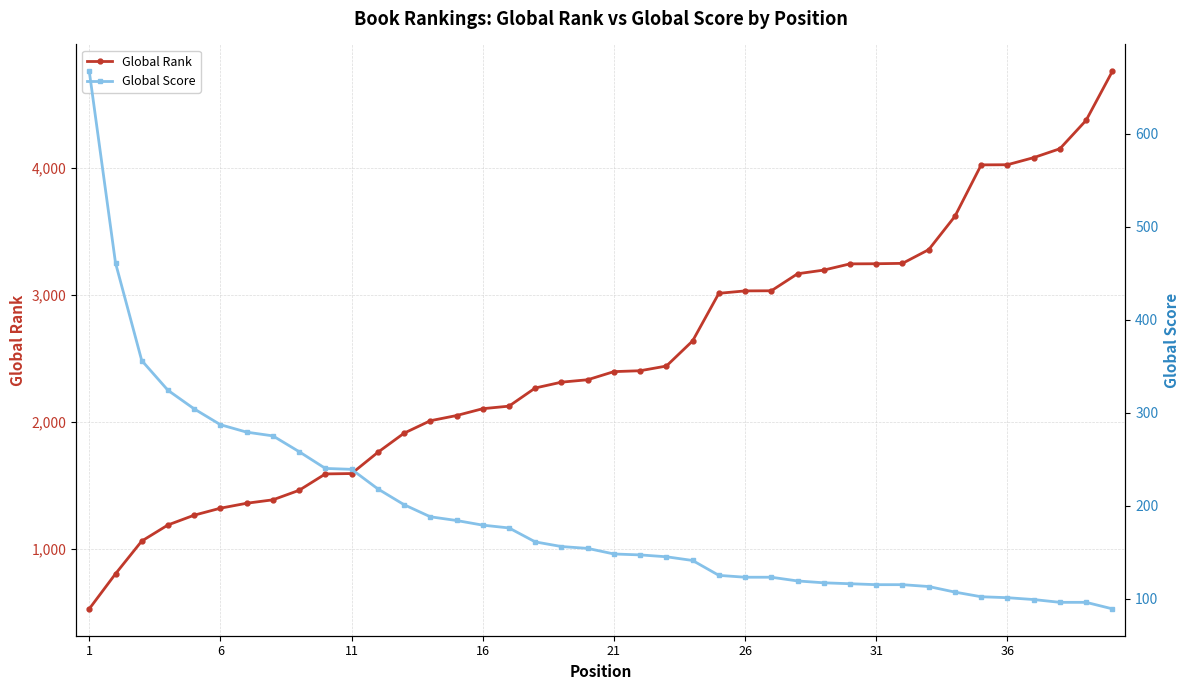

Rank the series by their average value, from highest to lowest.

Global Rank, Global Score